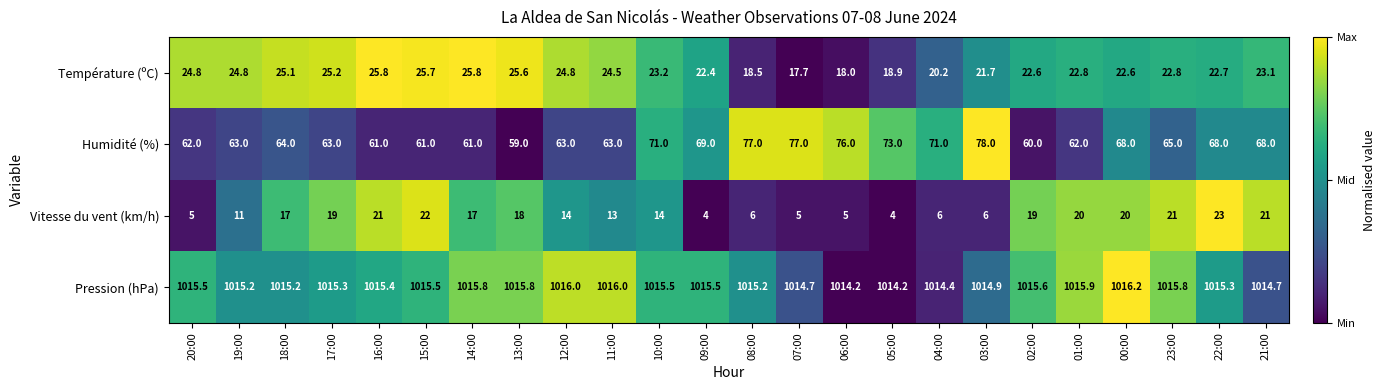

How many categories are shown in the chart?

24